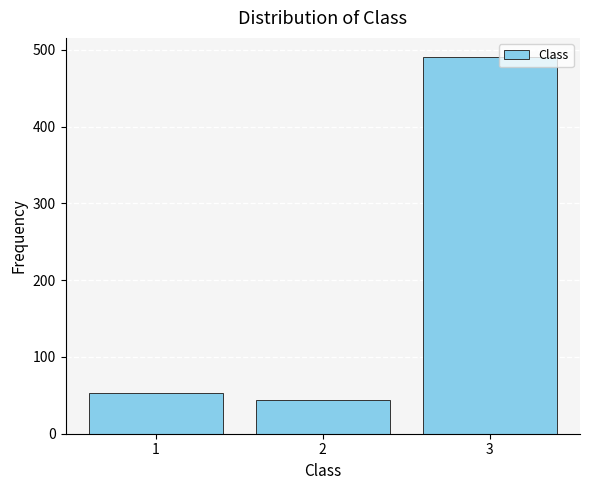

Reading left to right, transcribe this chart: for each bar, give the range it covers on the x-axis and its height. The values are not printed on the chart, so give them approximately, as read against the axis.

0.5 to 1.5: 50
1.5 to 2.5: 40
2.5 to 3.5: 490